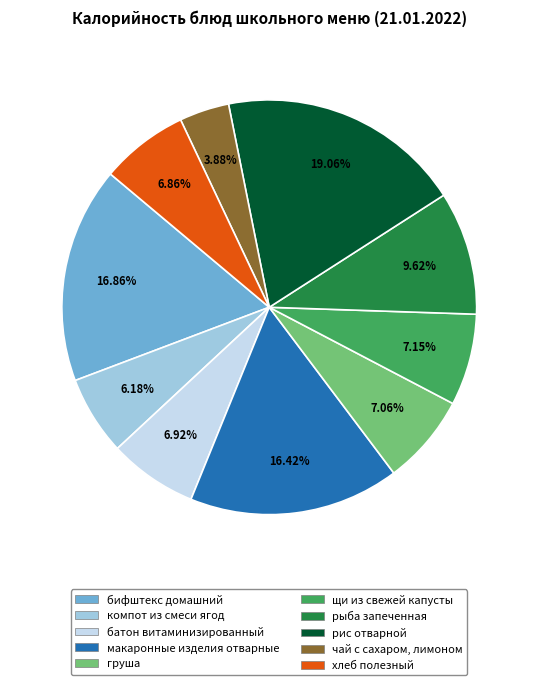

Count the number of slices in the pie.

10